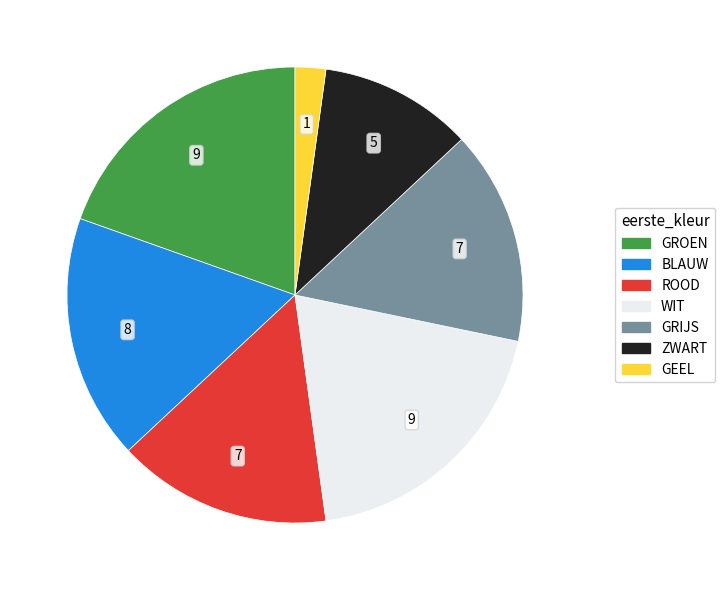

Is there a majority slice in this chart?

No